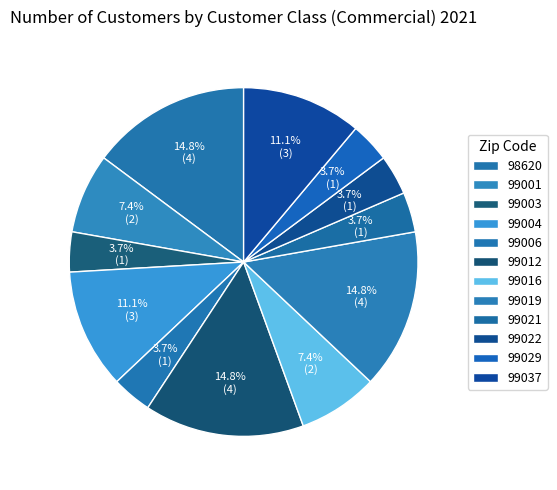

The 99012 slice represents 14% of the pie. True or false?

True